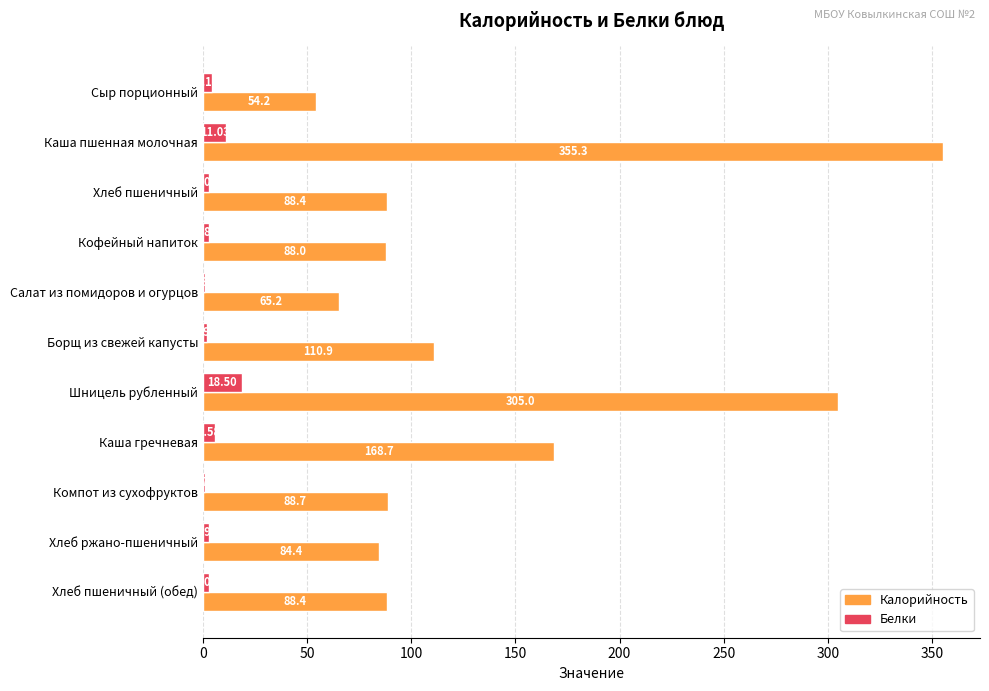

Which label corresponds to the largest value in the chart?

Каша пшенная молочная